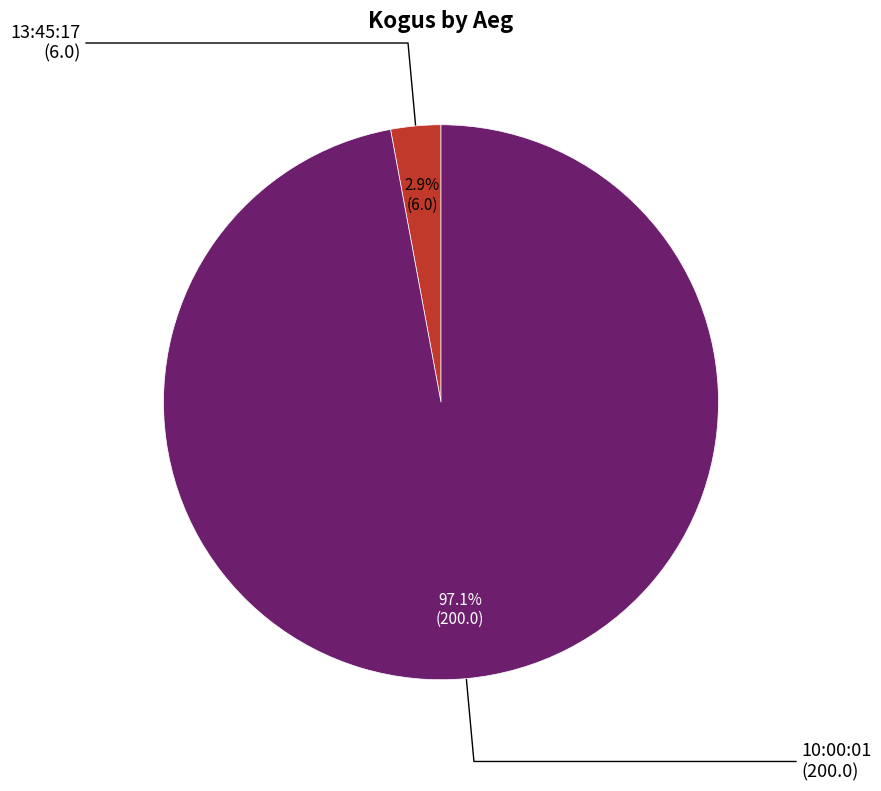

Does any single category account for the majority?

Yes